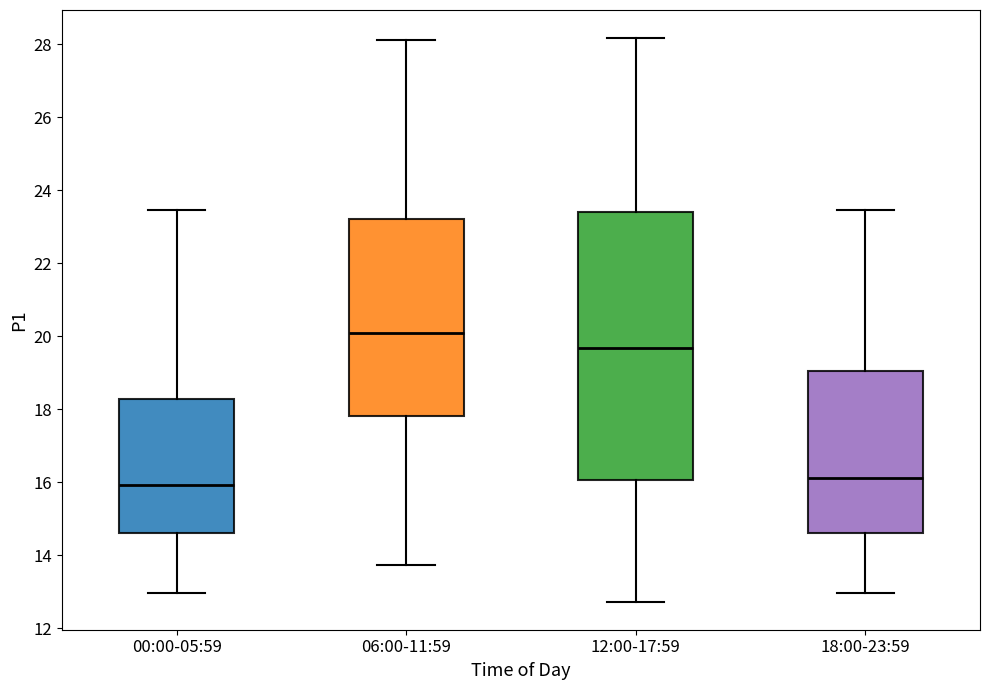

Comparing the boxes themselves (not the whiskers), which one is the tallest?

12:00-17:59